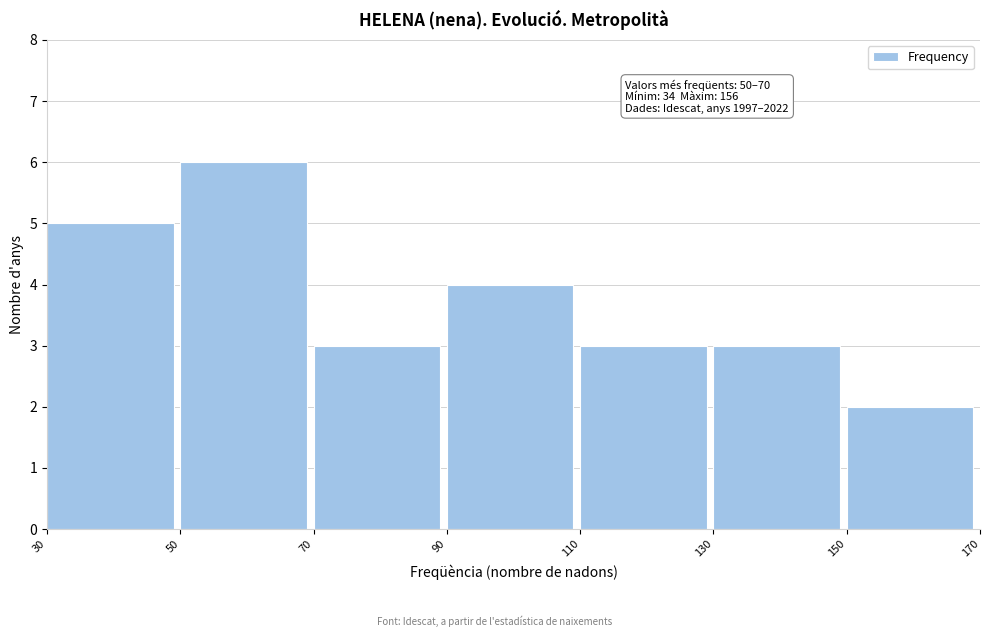

Which range on the x-axis has the tallest bar?

50 to 70